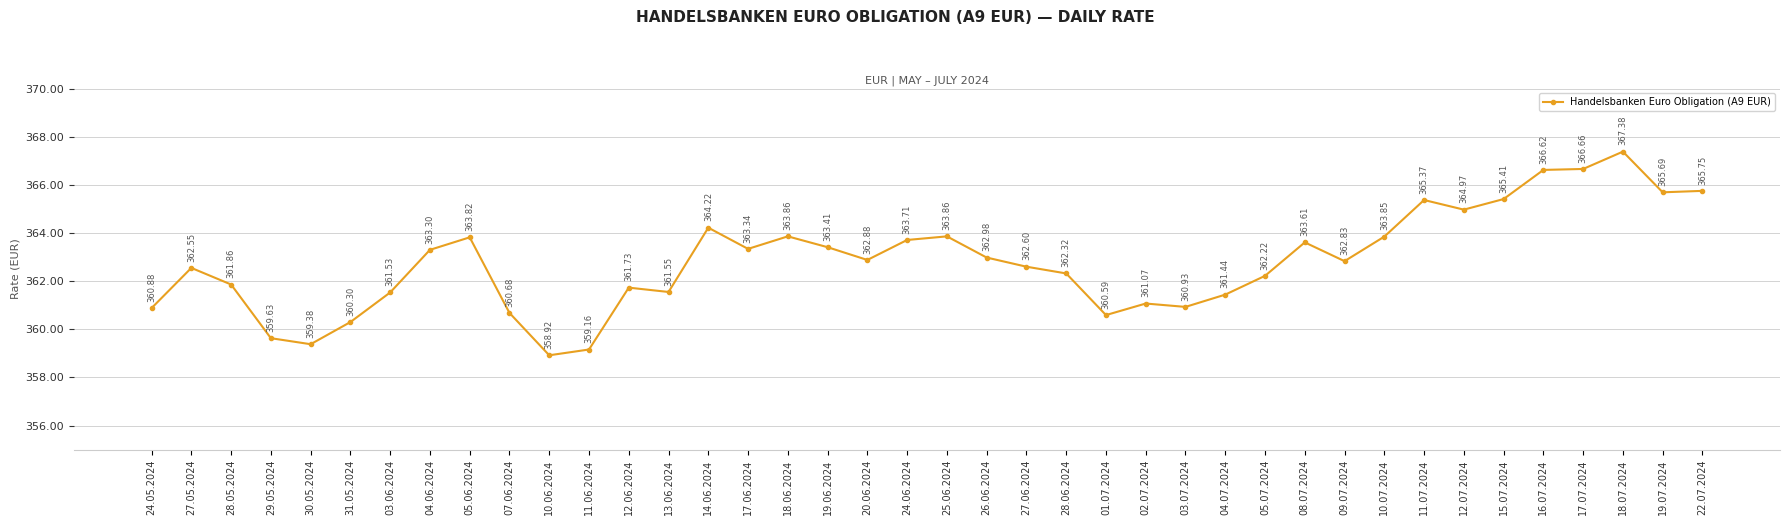

True or false: the data shows 526.0 at 25.06.2024.

False